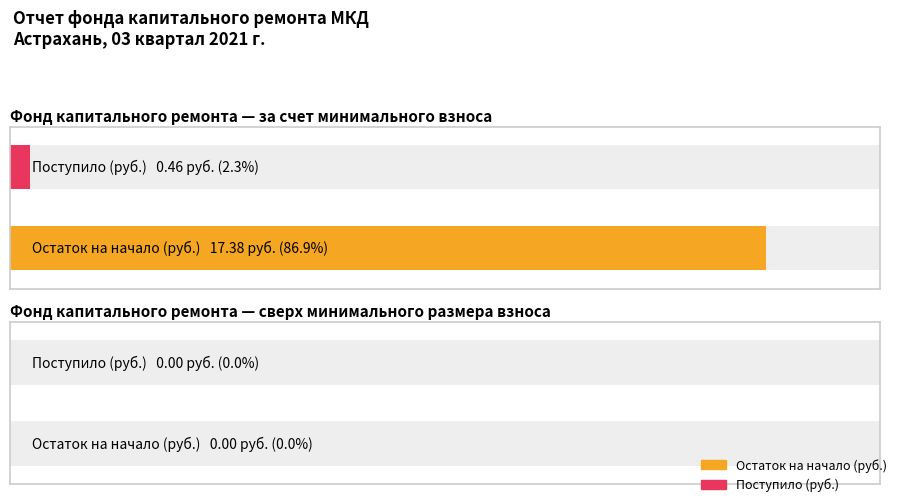

What is the label of the 1st bar from the left?

Остаток на начало